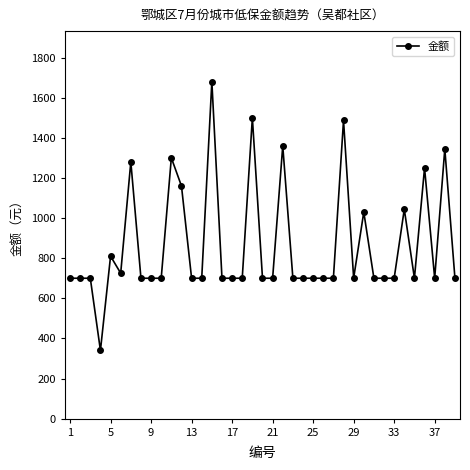

True or false: the data has more than 2 interior local peaks.

True